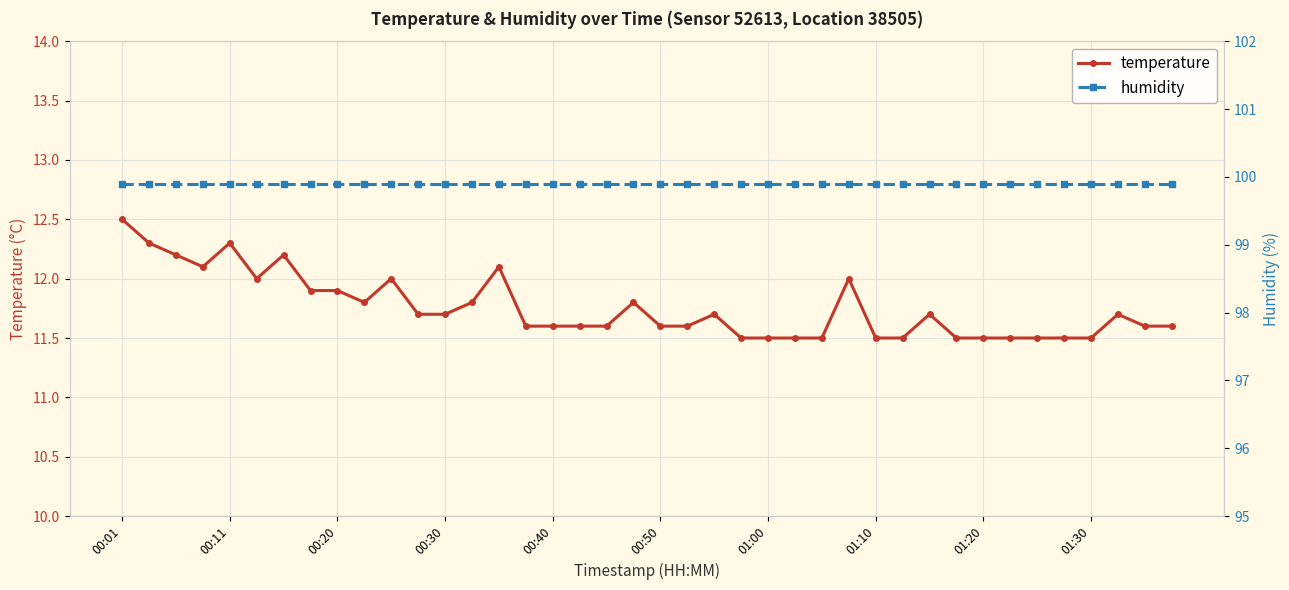

True or false: temperature and humidity cross at least once.

False